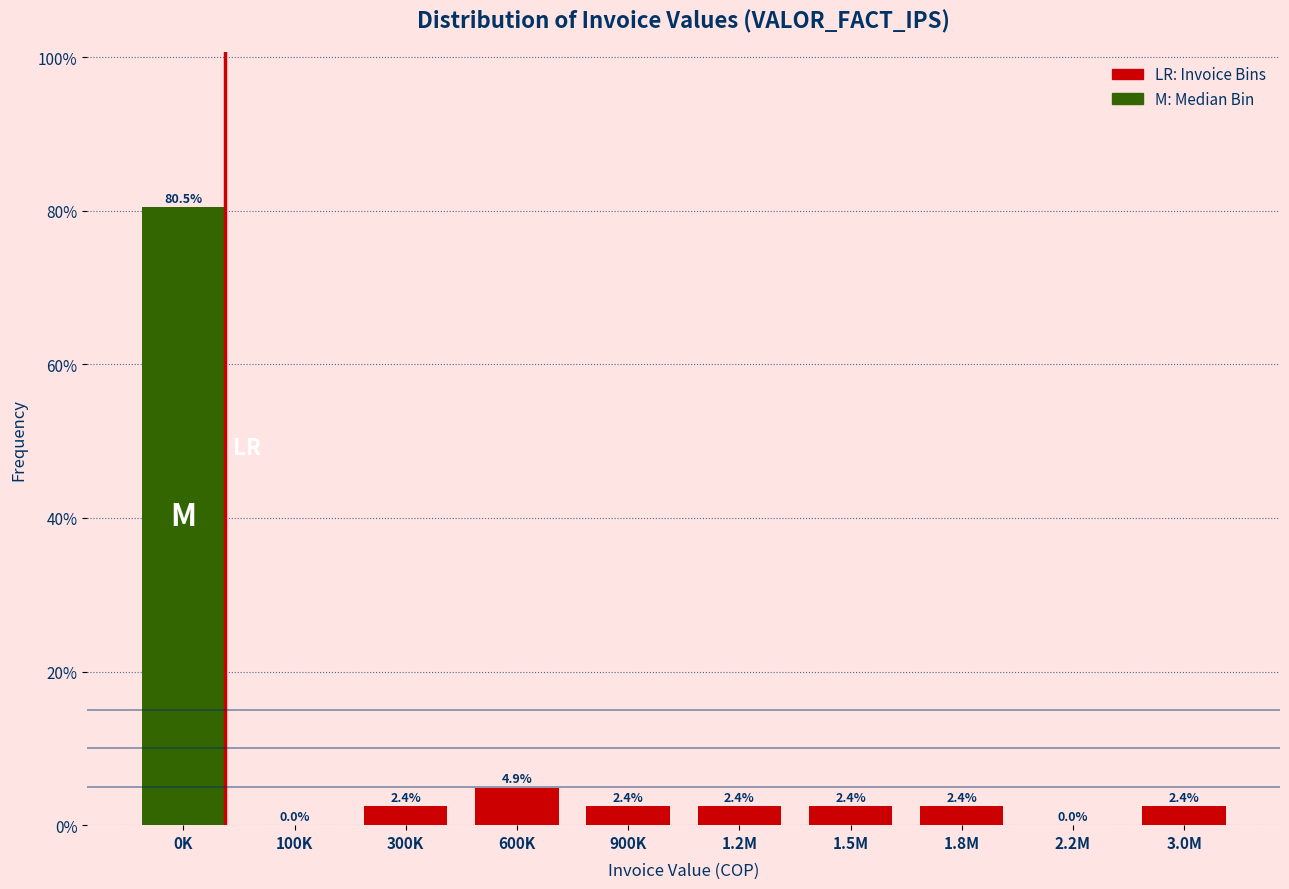

Reading left to right, what are all the values shown in this chart?

0K=80.5	100K=0.0	300K=2.4	600K=4.9	900K=2.4	1.2M=2.4	1.5M=2.4	1.8M=2.4	2.2M=0.0	3.0M=2.4